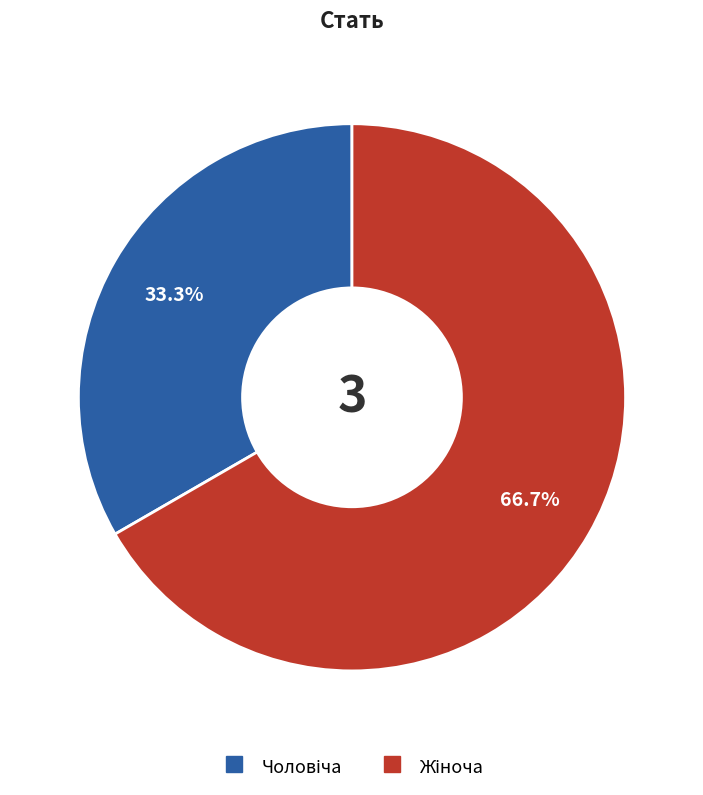

Is there any slice that represents more than half of the pie?

Yes